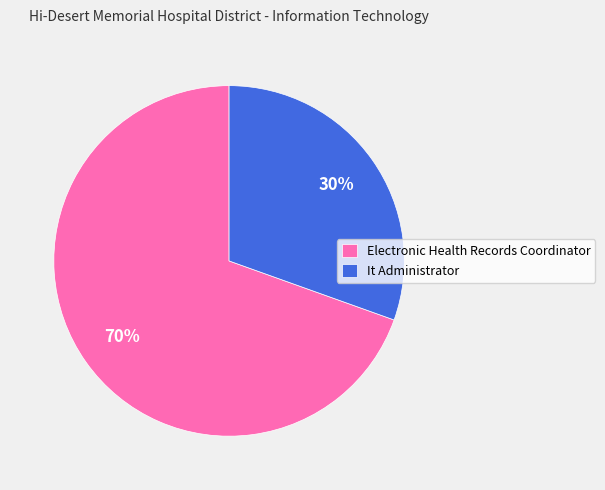

Count the number of slices in the pie.

2